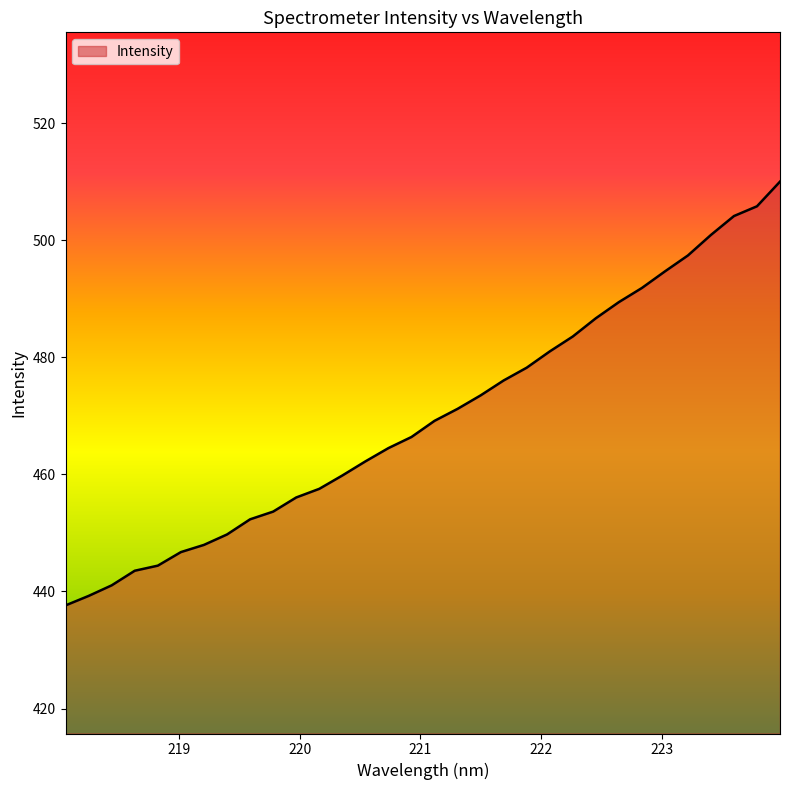

What is the minimum value shown in the chart?

437.6